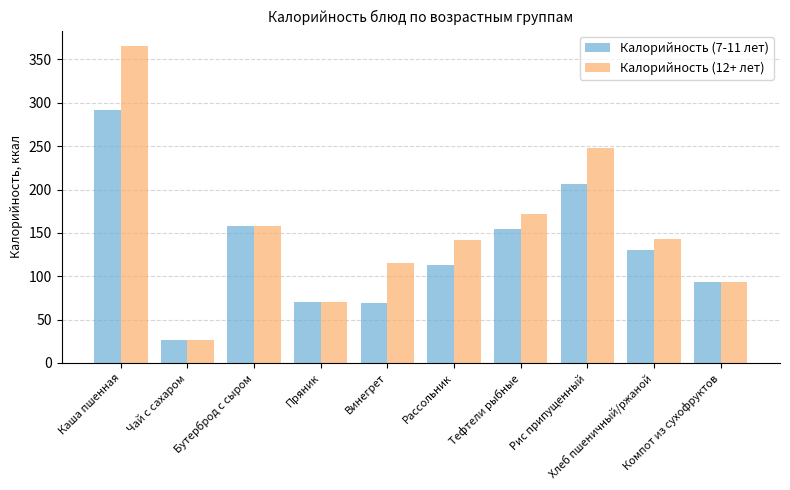

Where is Калорийность (7-11 лет) nearest to the value 159?

Бутерброд с сыром